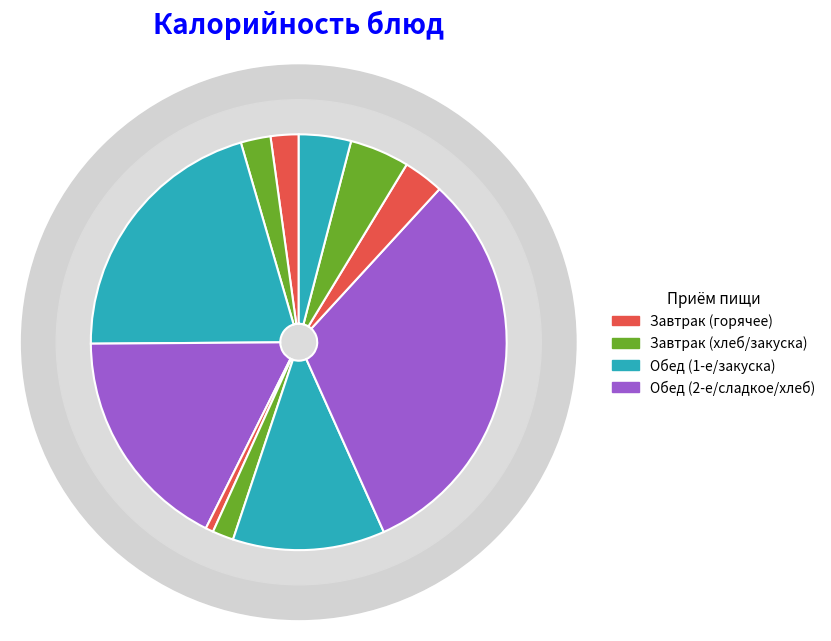

Which has a higher value, Суп картофельный с макаронными изделиями or Огурцы соленые?

Суп картофельный с макаронными изделиями